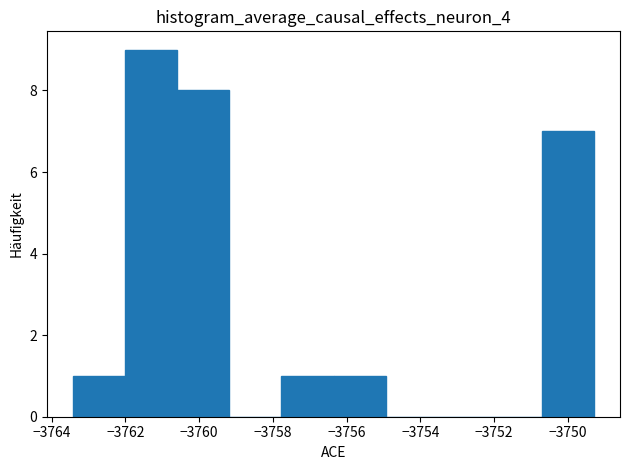

Over which range of the x-axis is the bar tallest?

-3762.0 to -3760.6